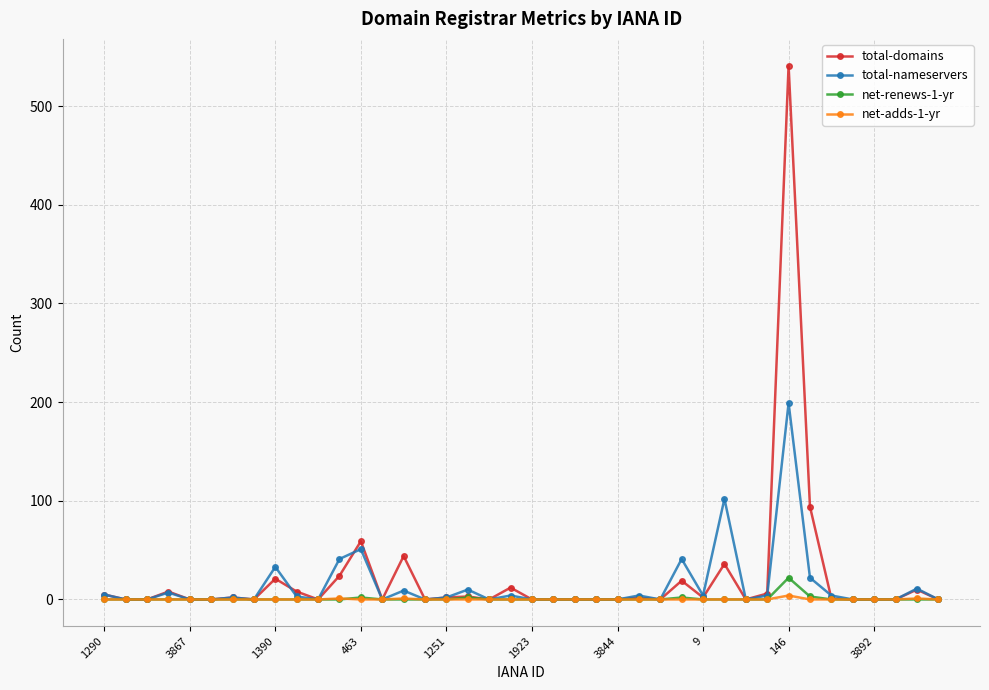

How many data points does each series have?

40